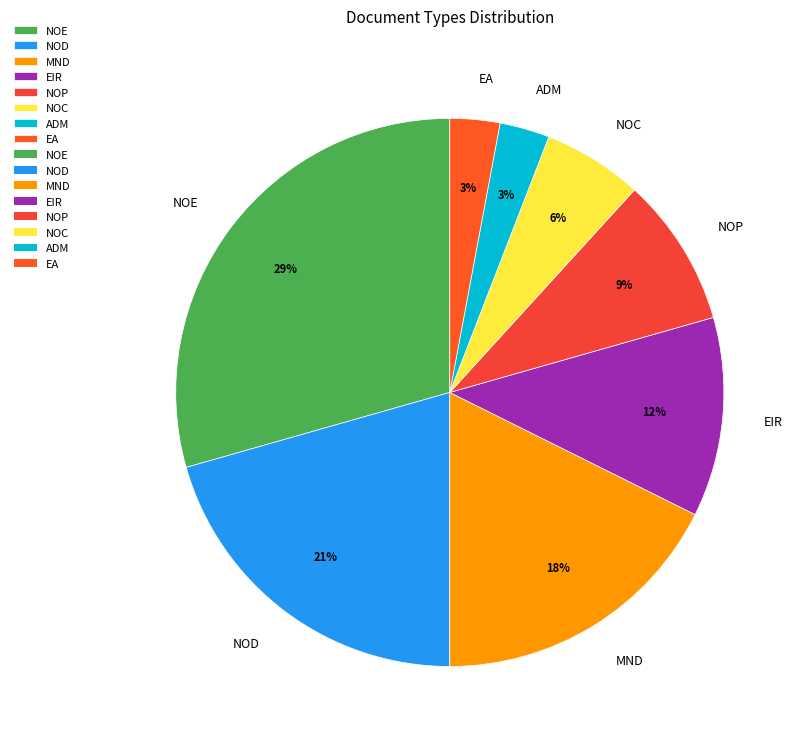

Combined, do NOE and NOP account for over 50%?

No